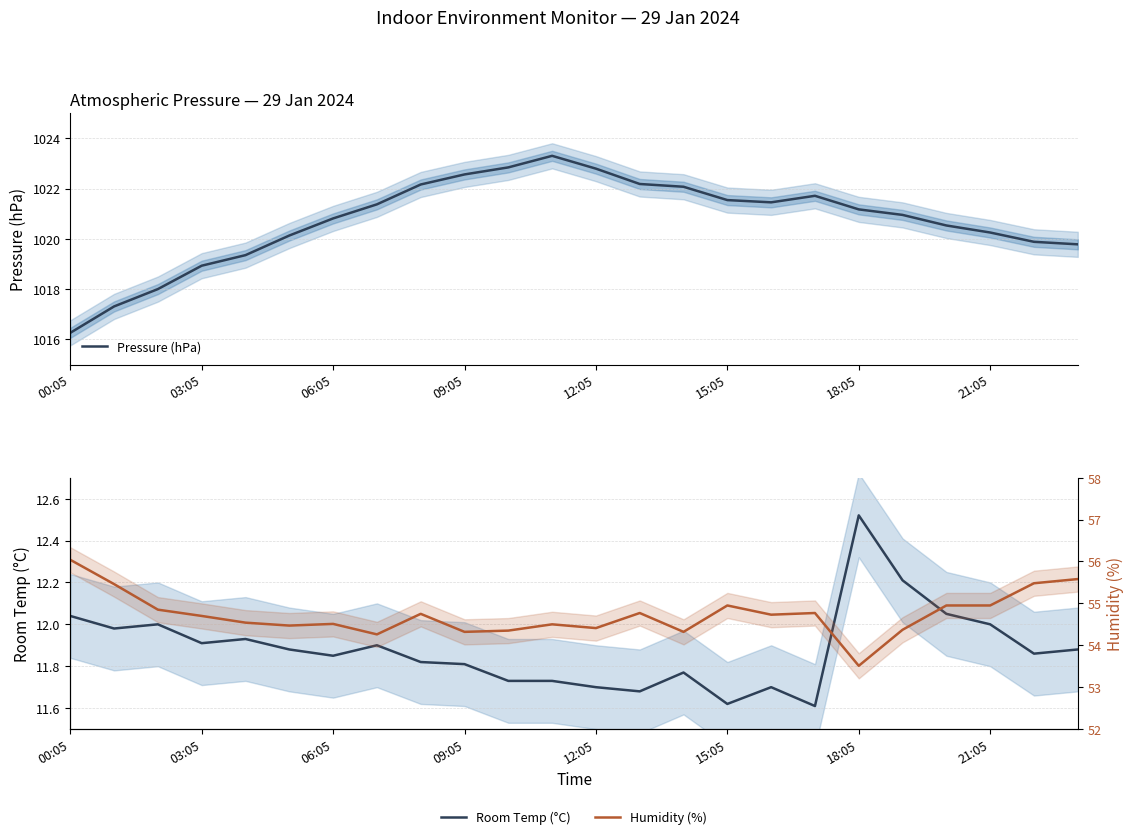

List the series in order of their peak value, lowest first.

Room Temp (°C), Humidity (%), Pressure (hPa)